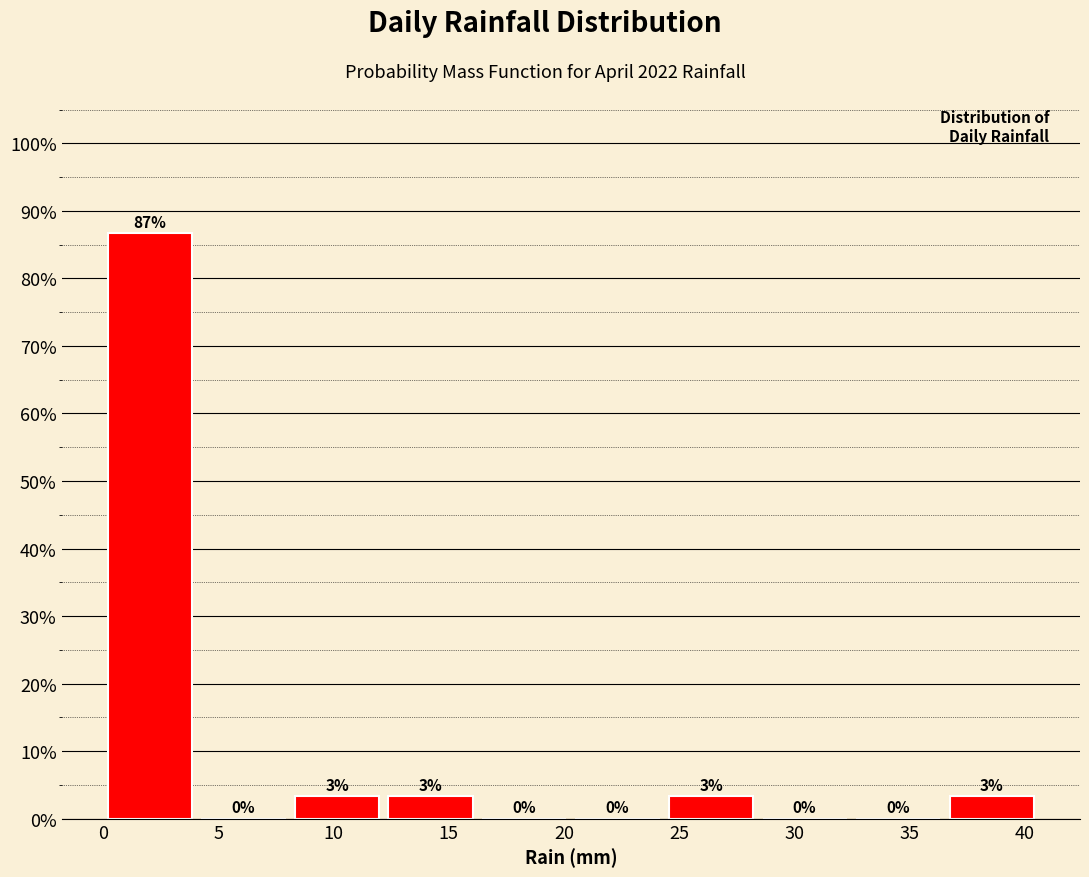

Which range on the x-axis has the tallest bar?

0.0 to 4.0